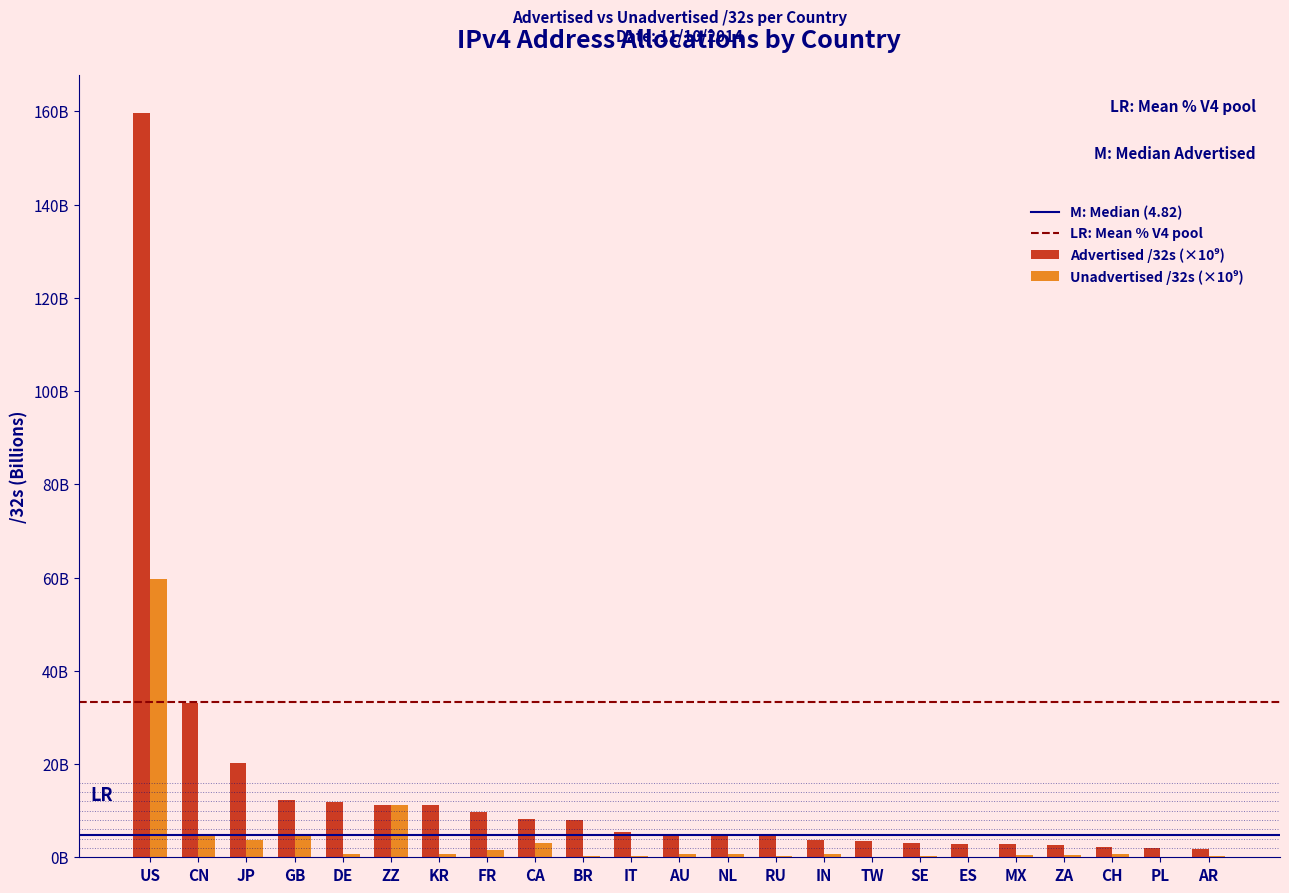

Are the bars horizontal?

No